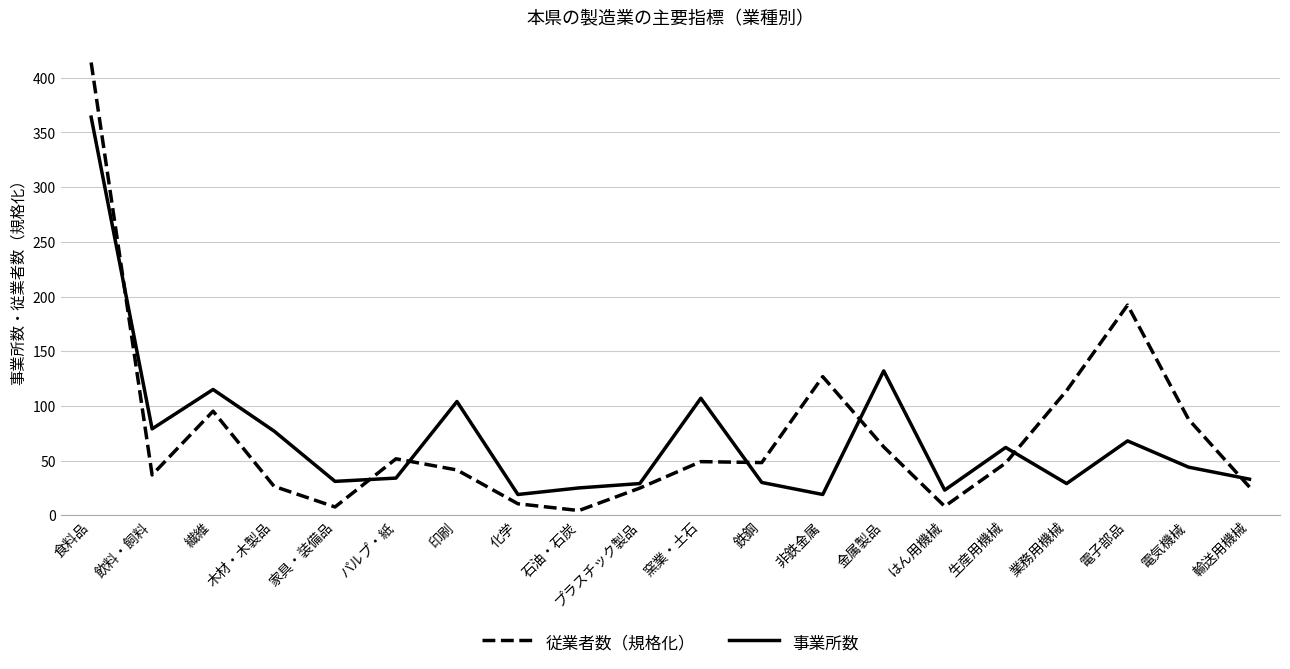

Which series has the largest range (max minus min)?

従業者数（規格化）